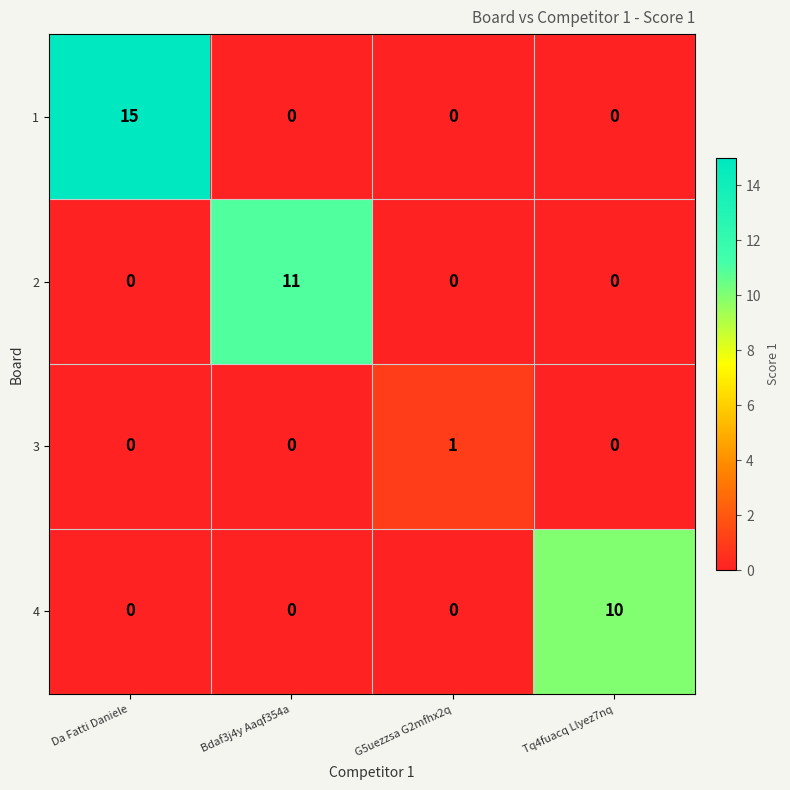

What is the sum of all 1 values?

15